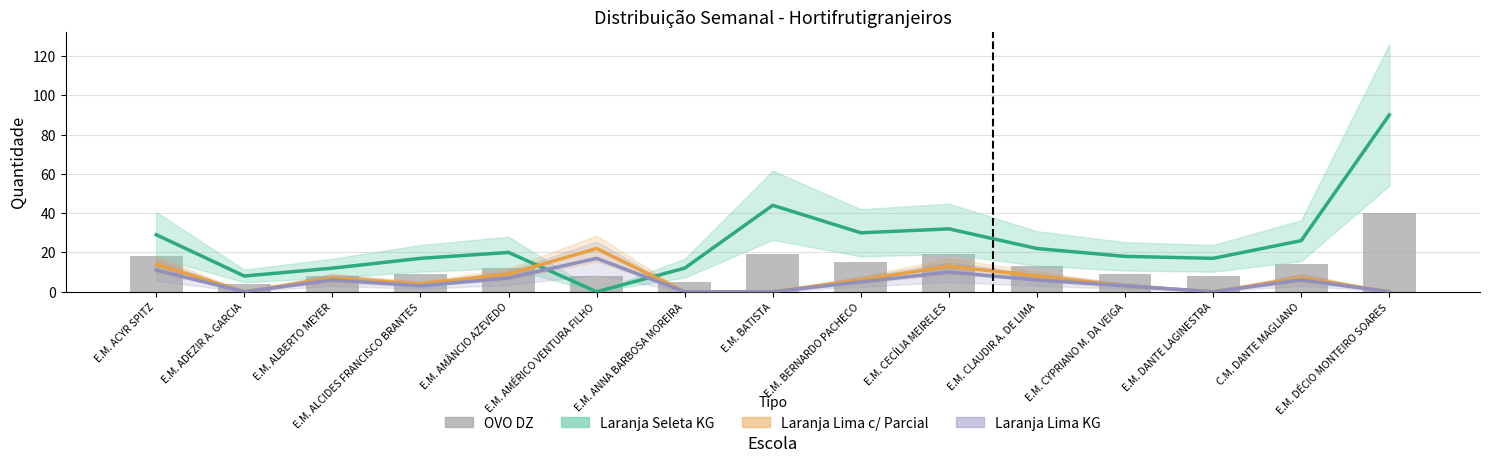

At which label does Melancia KG first exceed 6?

E.M. ACYR SPITZ